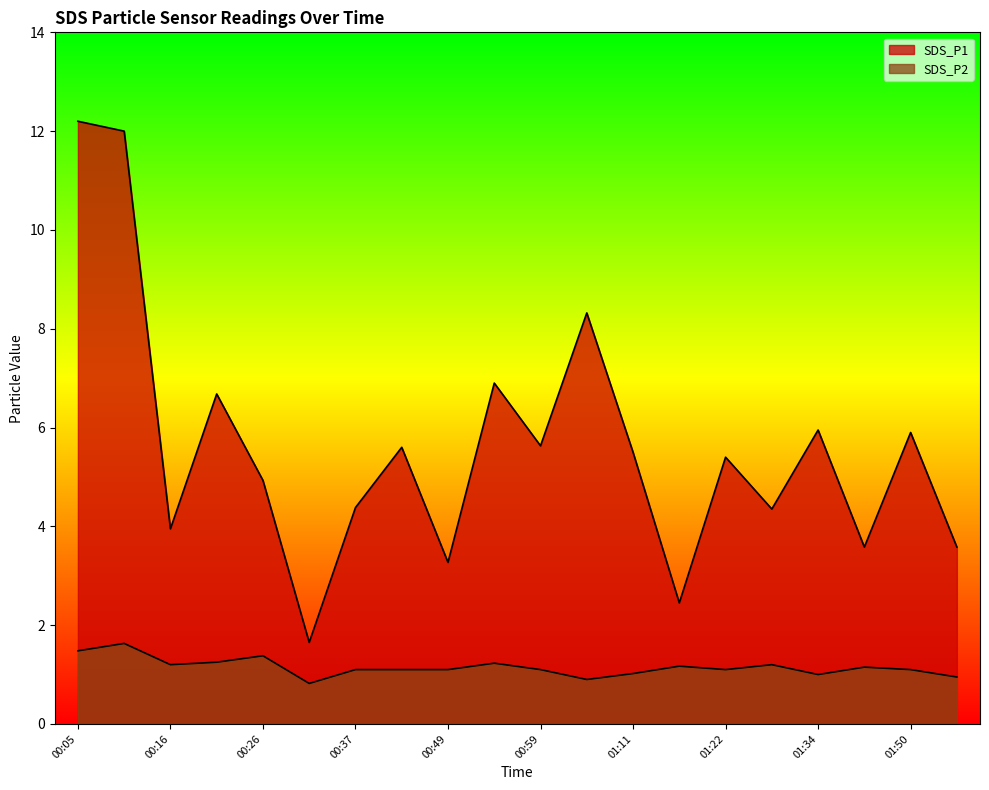

Does the chart display data point markers on the line(s)?

No